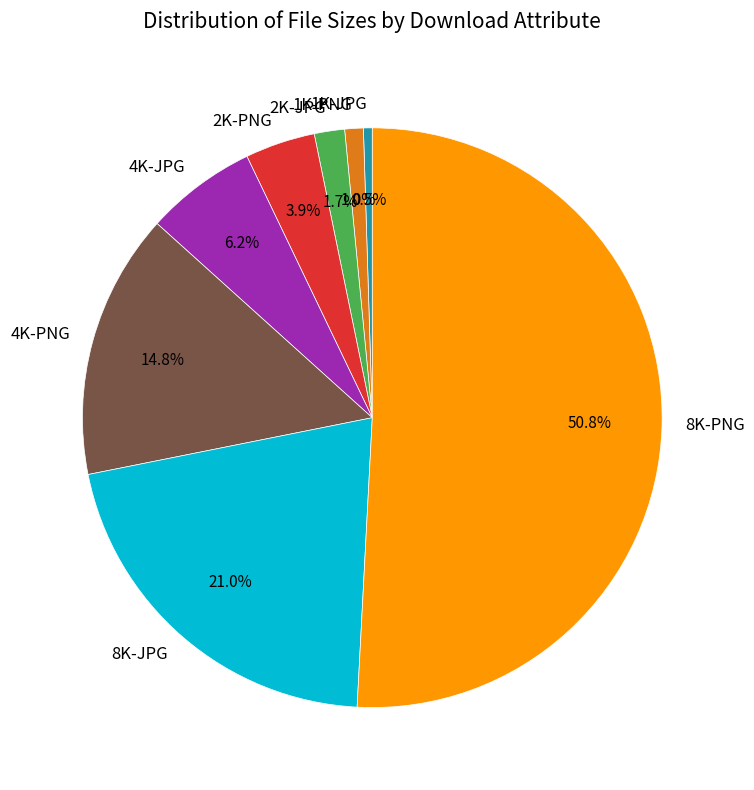

To the nearest percent, what percentage of the pie is 2K-PNG?

4%